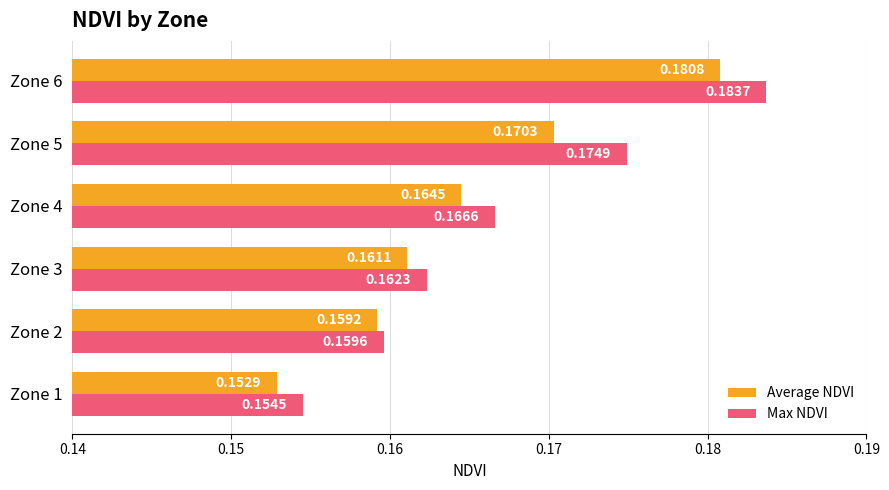

What is the sum of all Average NDVI values?

1.0